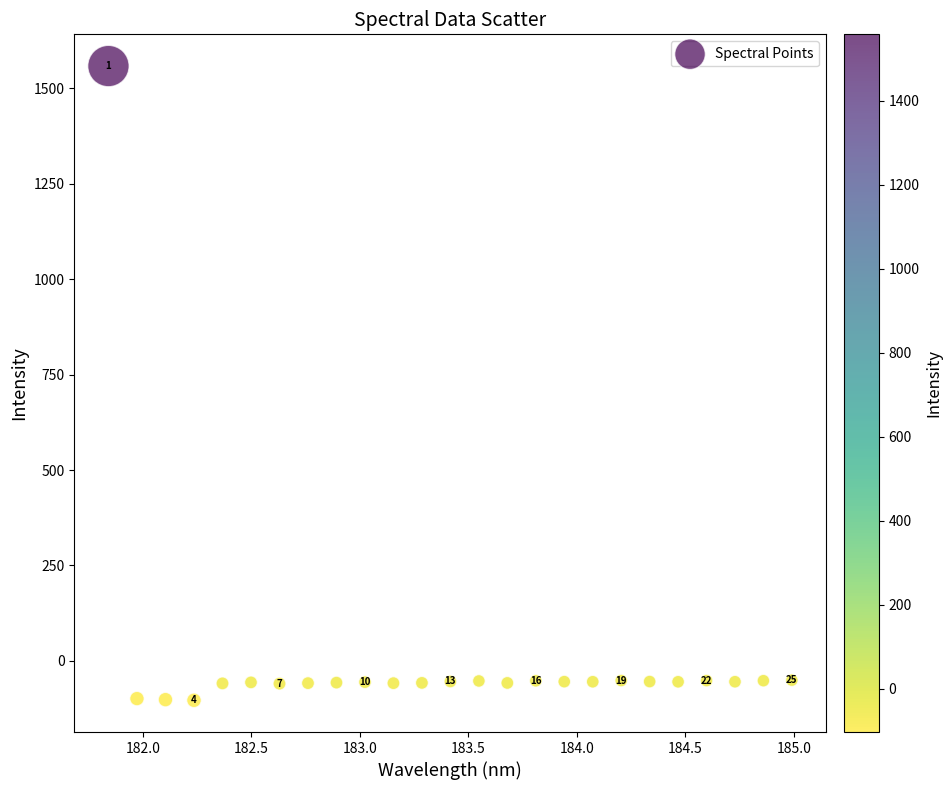

What is the range of Y values (max minus min)?

1661.6